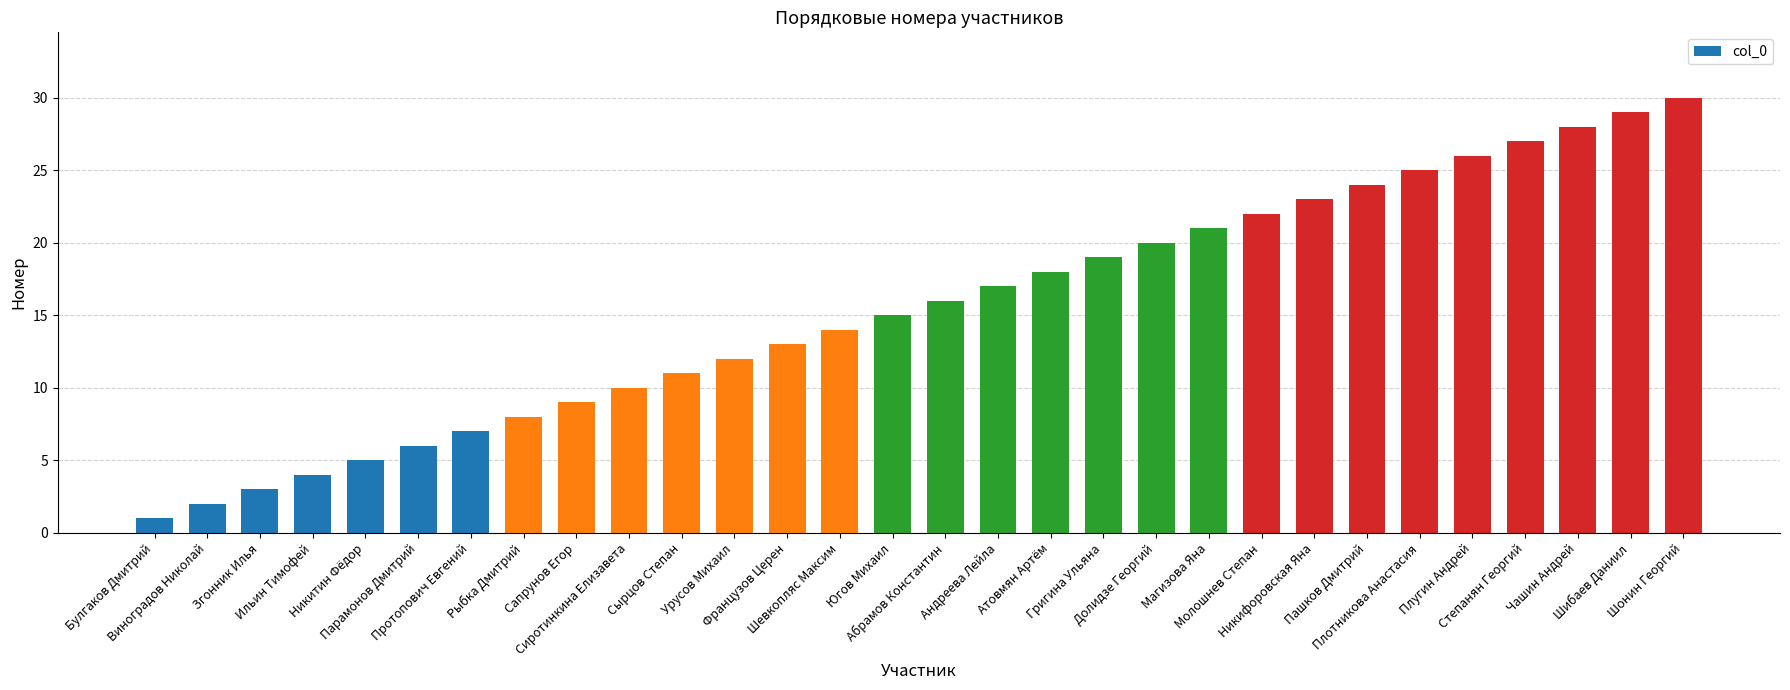

What is the difference between the maximum and minimum values?

29